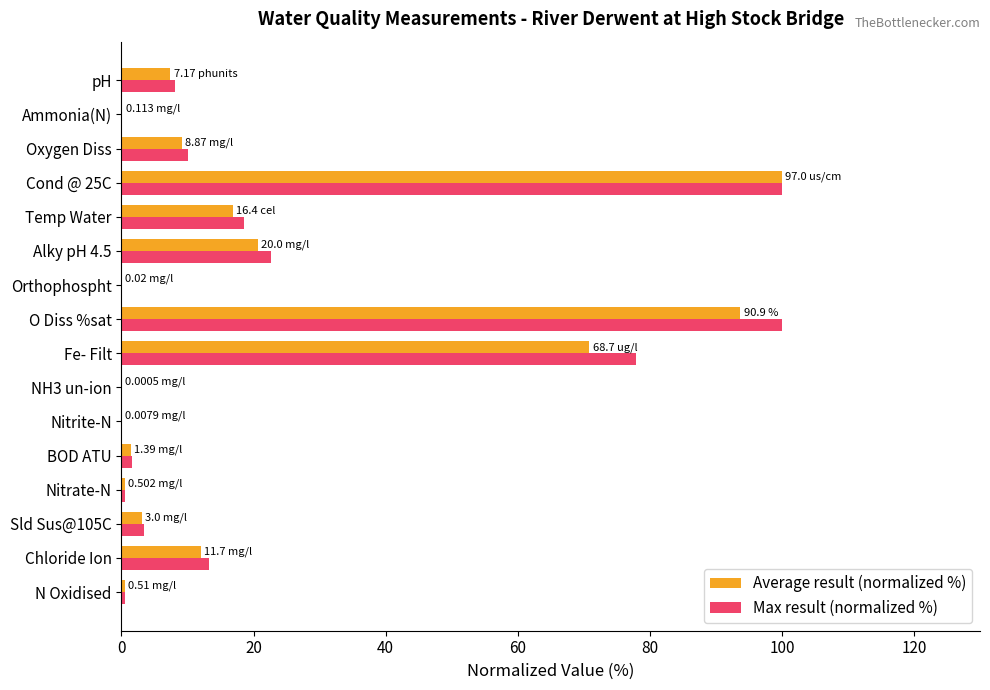

At which category is the sum across all series the highest?

Cond @ 25C